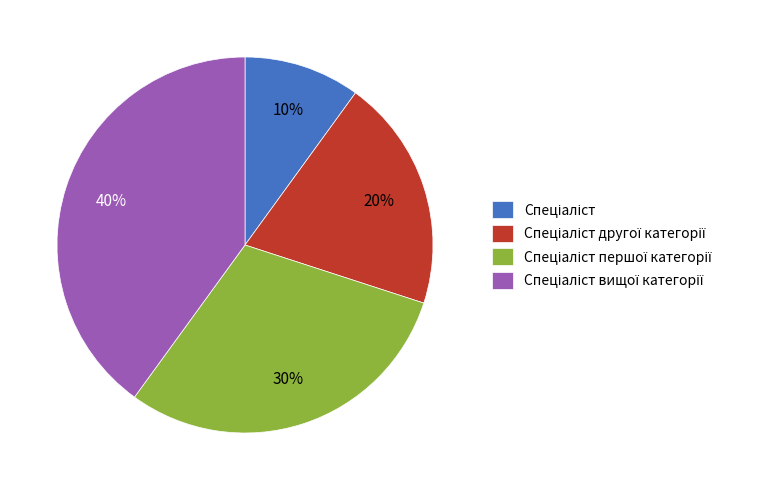

To the nearest percent, what is the average slice percentage?

25%